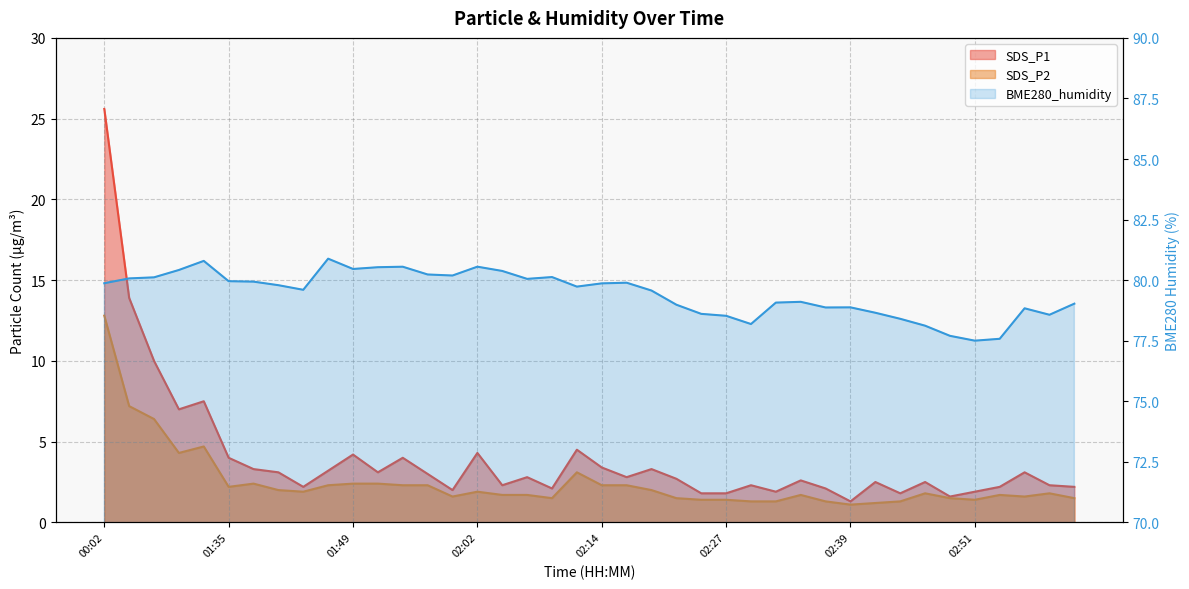

In SDS_P1, how many points are higher than both neighbors (excluding endpoints)?

12